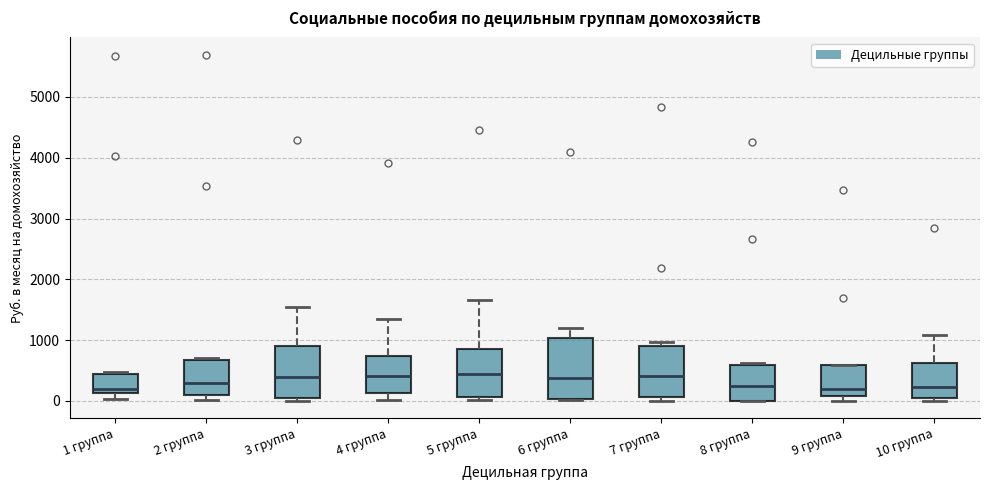

Where is the lower edge of the box for 5 группа on the y-axis? The values are not printed on the chart, so give them approximately, as read against the axis.

100